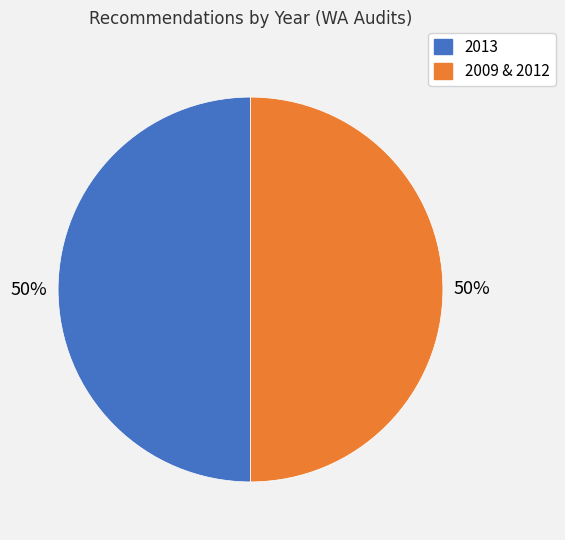

To the nearest percent, what is the average slice percentage?

50%